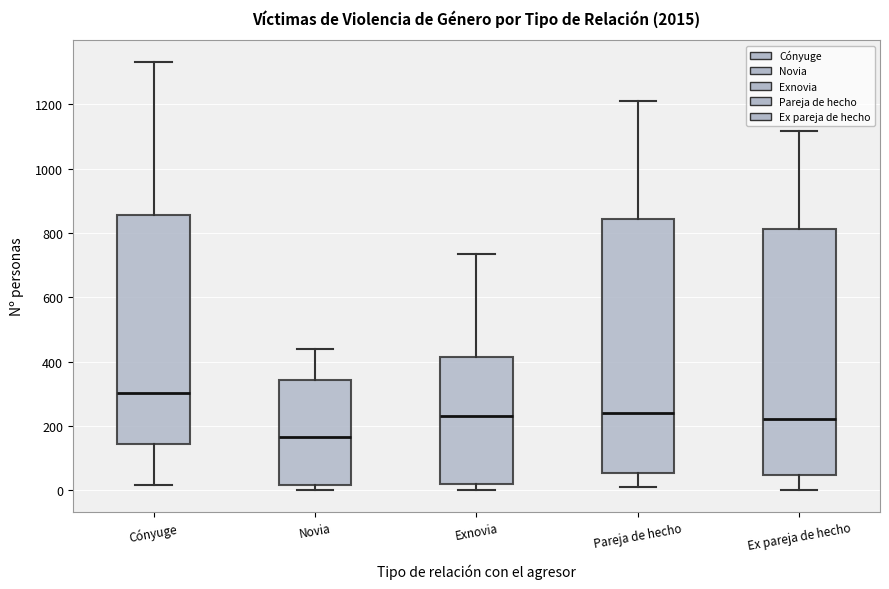

Reading left to right, transcribe this box plot: for each box, give where its median line is, the range the box spans, and where its two whiskers end, as read against the y-axis. The values are not printed on the chart, so give them approximately, as read against the axis.

Cónyuge: median 300, box 140 to 860, whiskers 20 to 1340
Novia: median 160, box 20 to 340, whiskers 0 to 440
Exnovia: median 240, box 20 to 420, whiskers 0 to 740
Pareja de hecho: median 240, box 60 to 840, whiskers 0 to 1220
Ex pareja de hecho: median 220, box 40 to 820, whiskers 0 to 1120